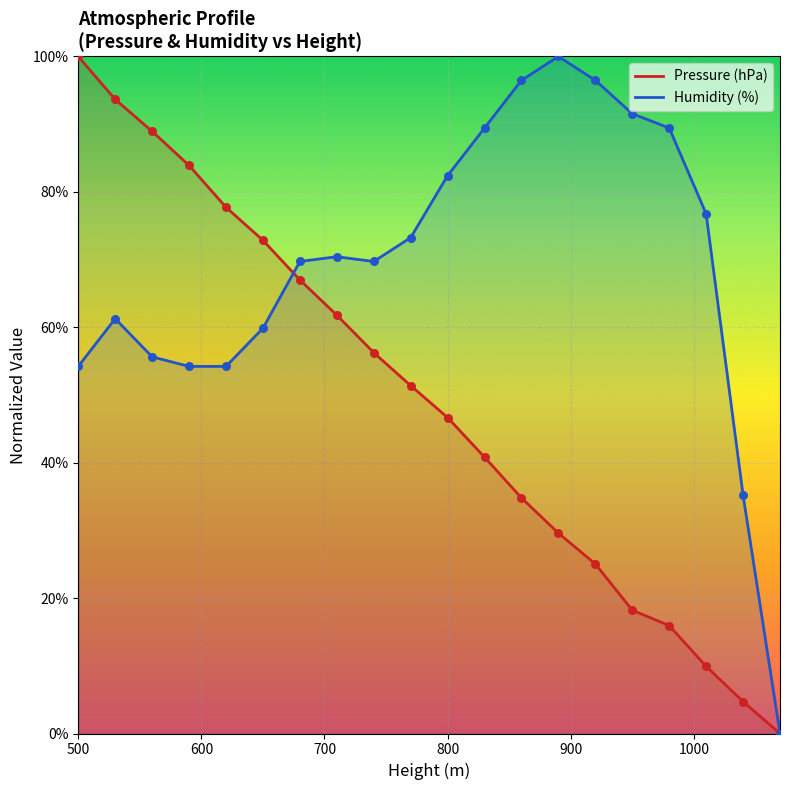

At how many categories does at least one series exceed 29?

19